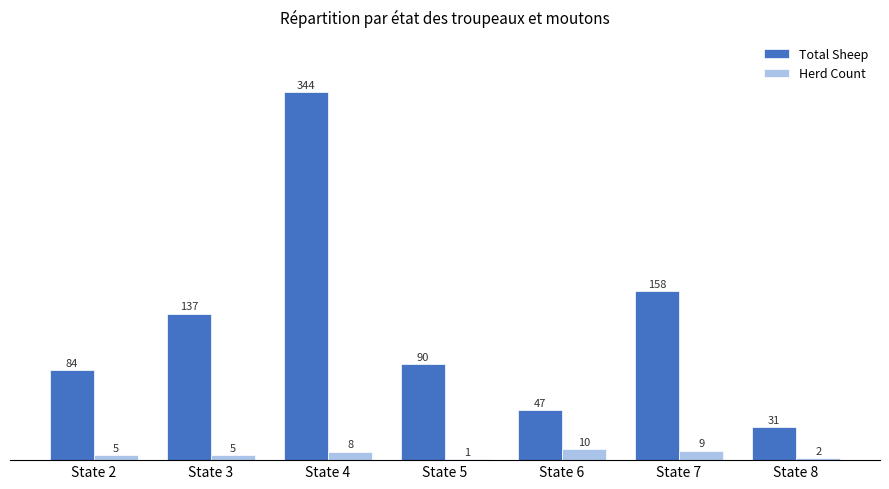

Count the number of data series in this chart.

2